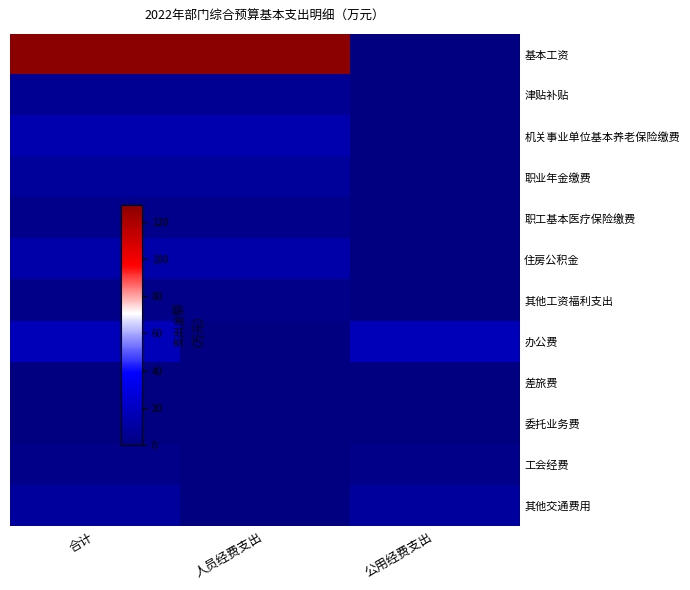

Reading left to right, transcribe all the data shown in this chart.

基本工资: 合计=129.1	人员经费支出=129.1	公用经费支出=0.0
津贴补贴: 合计=5.6	人员经费支出=5.6	公用经费支出=0.0
机关事业单位基本养老保险缴费: 合计=14.6	人员经费支出=14.6	公用经费支出=0.0
职业年金缴费: 合计=8.2	人员经费支出=8.2	公用经费支出=0.0
职工基本医疗保险缴费: 合计=3.9	人员经费支出=3.9	公用经费支出=0.0
住房公积金: 合计=12.9	人员经费支出=12.9	公用经费支出=0.0
其他工资福利支出: 合计=3.2	人员经费支出=3.2	公用经费支出=0.0
办公费: 合计=17.2	人员经费支出=0.0	公用经费支出=17.2
差旅费: 合计=0.0	人员经费支出=0.0	公用经费支出=0.0
委托业务费: 合计=0.0	人员经费支出=0.0	公用经费支出=0.0
工会经费: 合计=3.1	人员经费支出=0.0	公用经费支出=3.1
其他交通费用: 合计=9.2	人员经费支出=0.0	公用经费支出=9.2